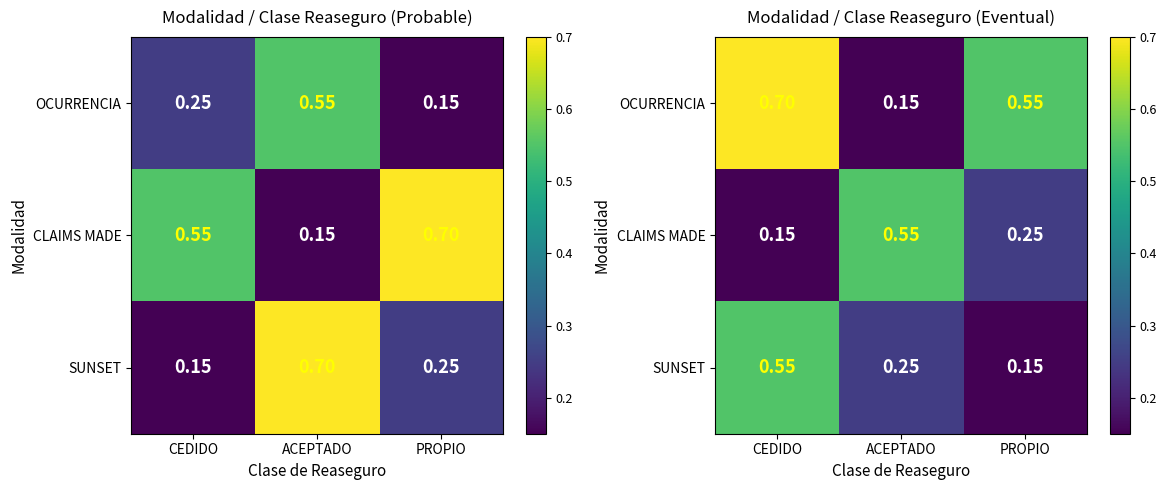

What is the minimum value shown in the chart?

0.1